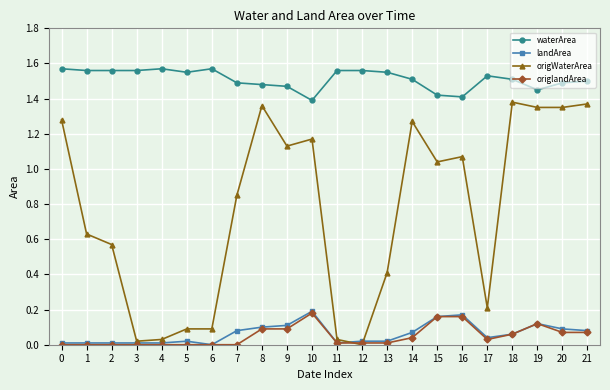

Which series has the largest total across all categories?

waterArea